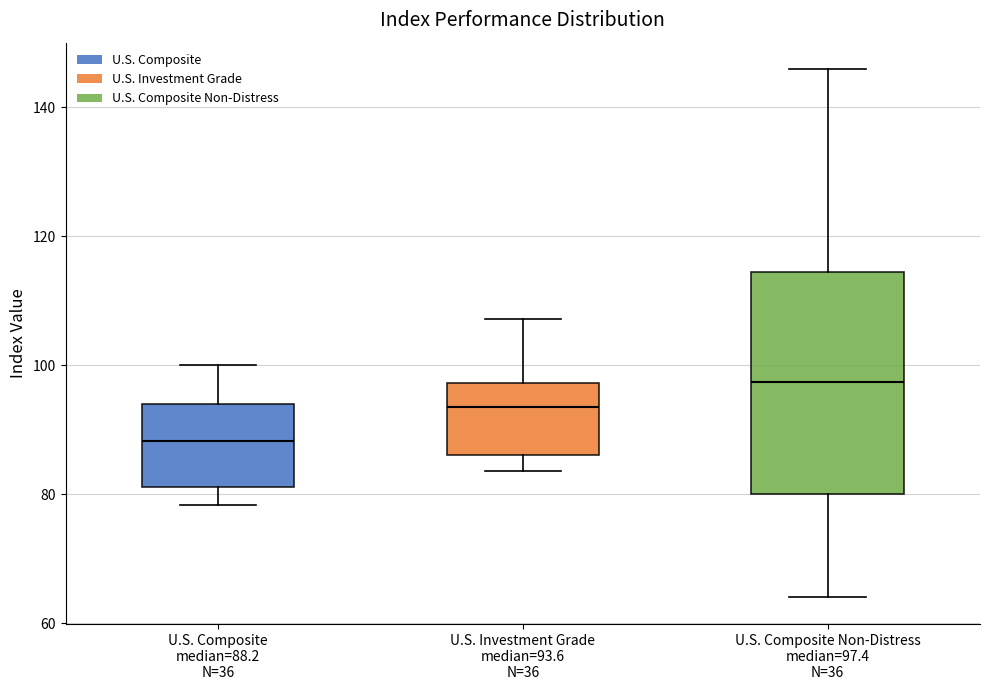

Which box's median line is the lowest?

U.S. Composite median=88.2 N=36